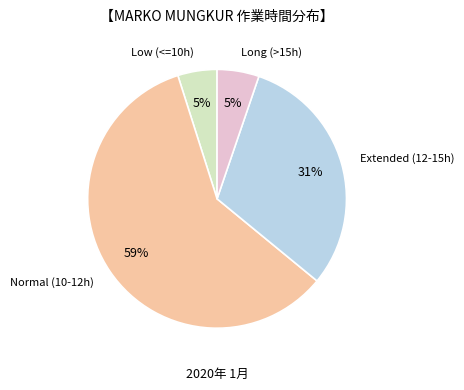

What is the majority slice?

Normal (10-12h)